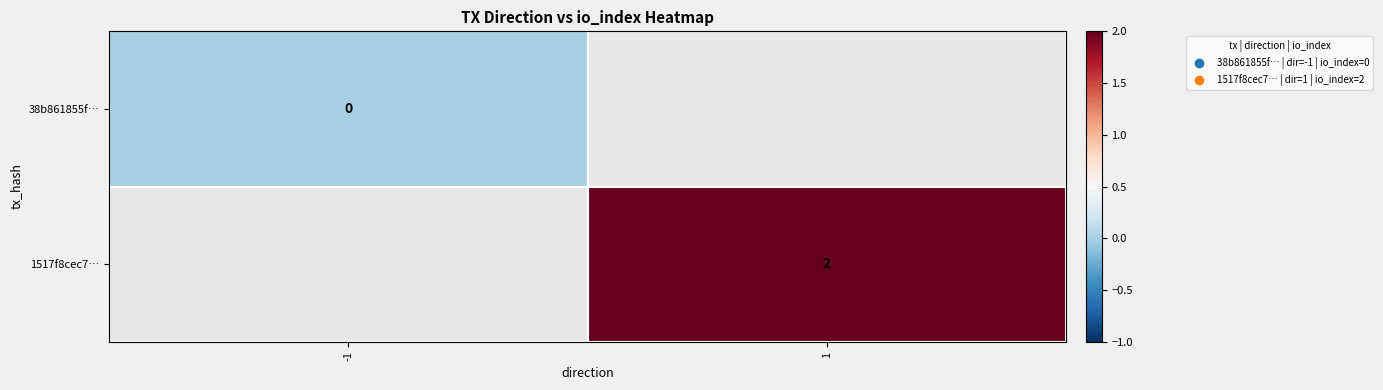

The value of 1517f8cec7… at 1 is 1.0. True or false?

False